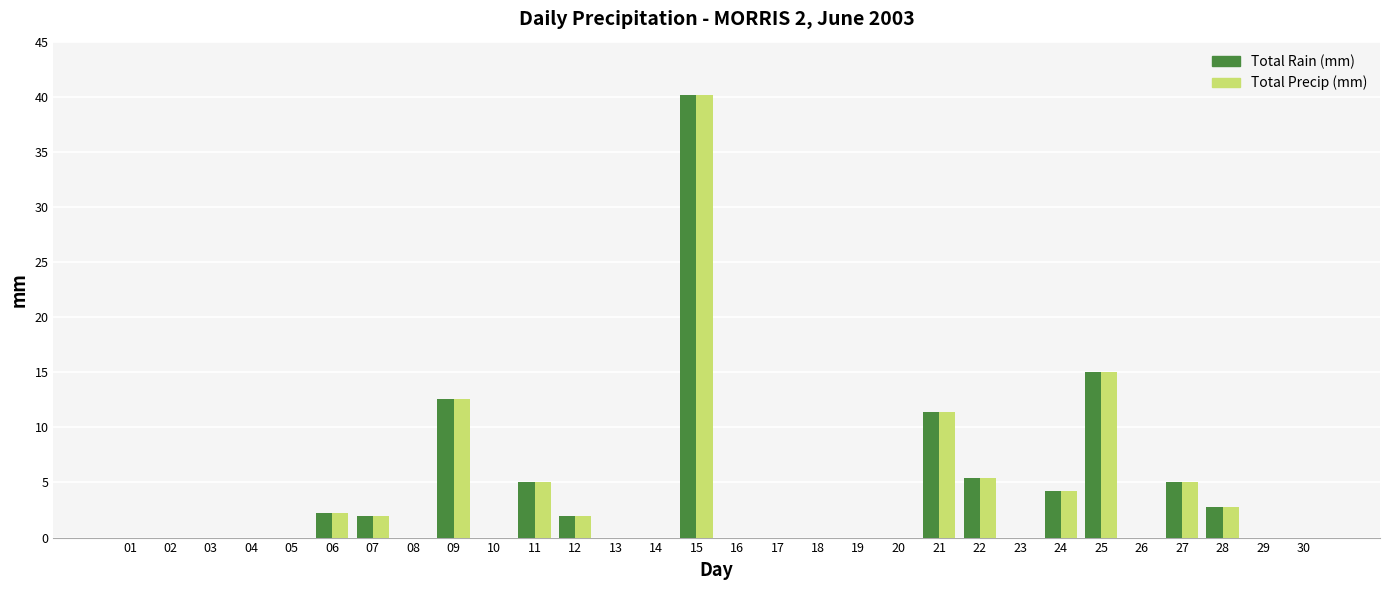

How many groups of bars are there?

30